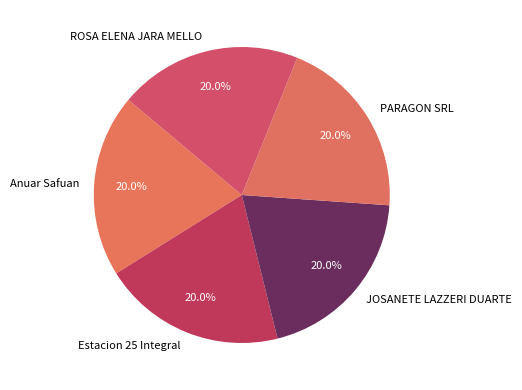

Is ROSA ELENA JARA MELLO the majority of the pie?

No